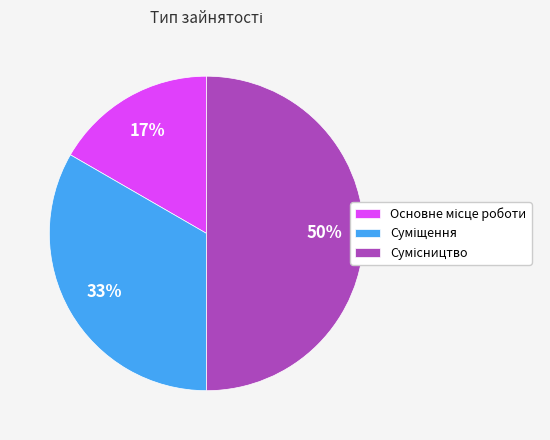

To the nearest percent, what is the average slice percentage?

33%